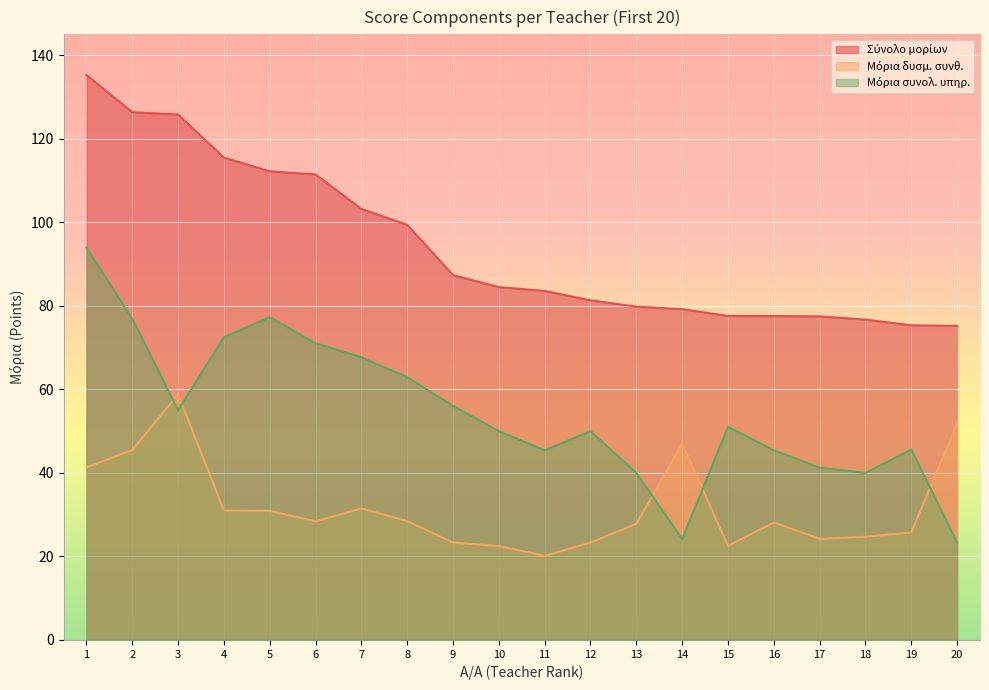

List the series in order of their overall mean, lowest first.

Μόρια δυσμ. συνθ., Μόρια συνολ. υπηρ., Σύνολο μορίων